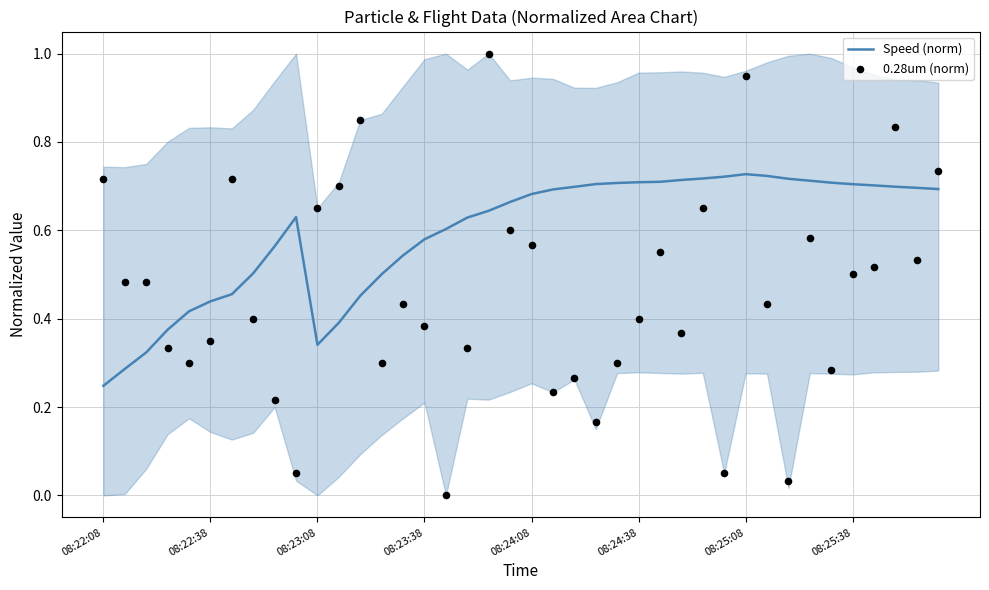

What is the total value across all series at 37?

1.5